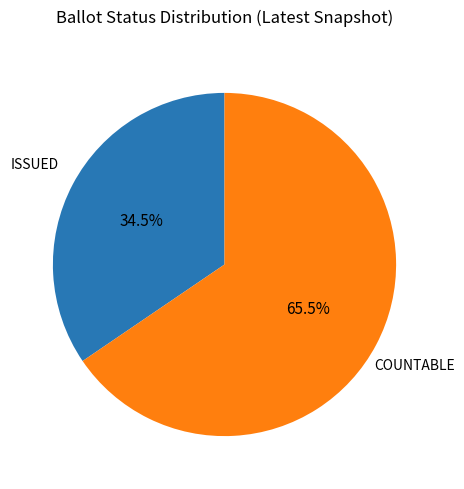

Count the number of slices in the pie.

2